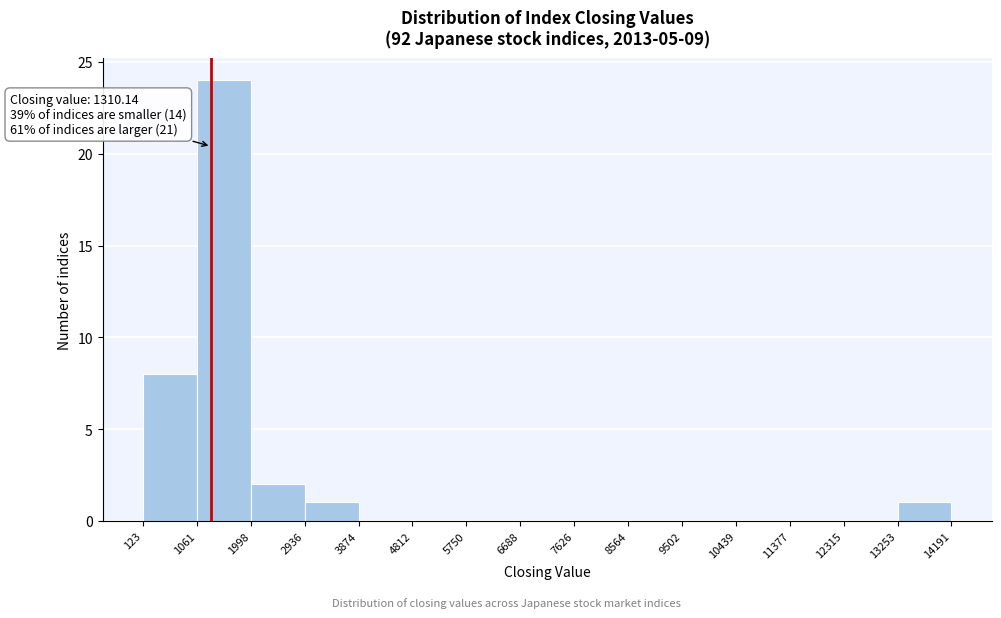

Over which range of the x-axis is the bar tallest?

1061 to 1998